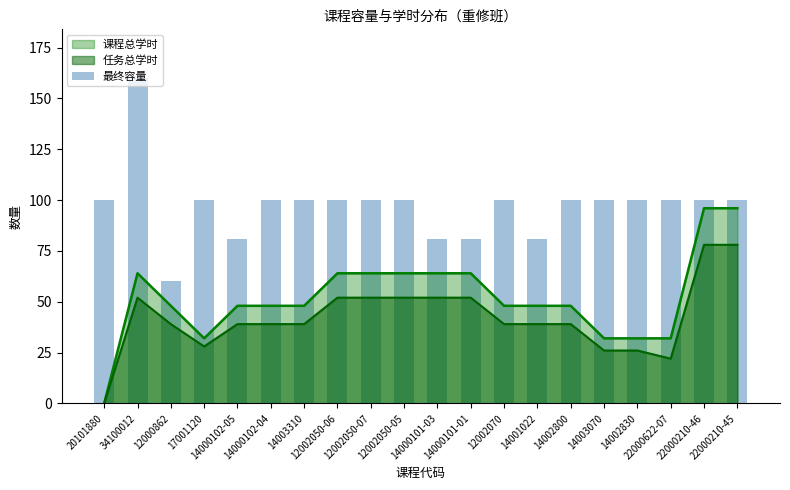

What is the label of the 3rd bar from the right?

22000622-07